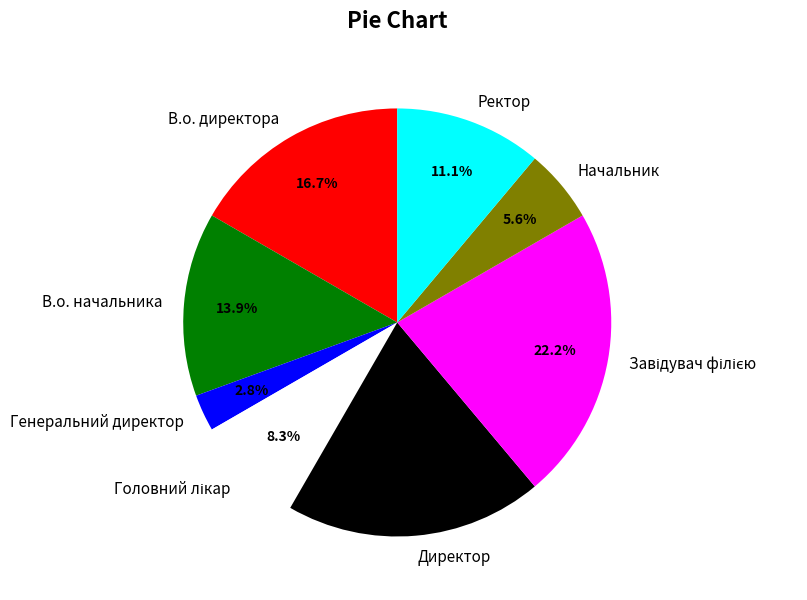

To the nearest percent, what is the difference between the Генеральний директор and Директор slice percentages?

17%